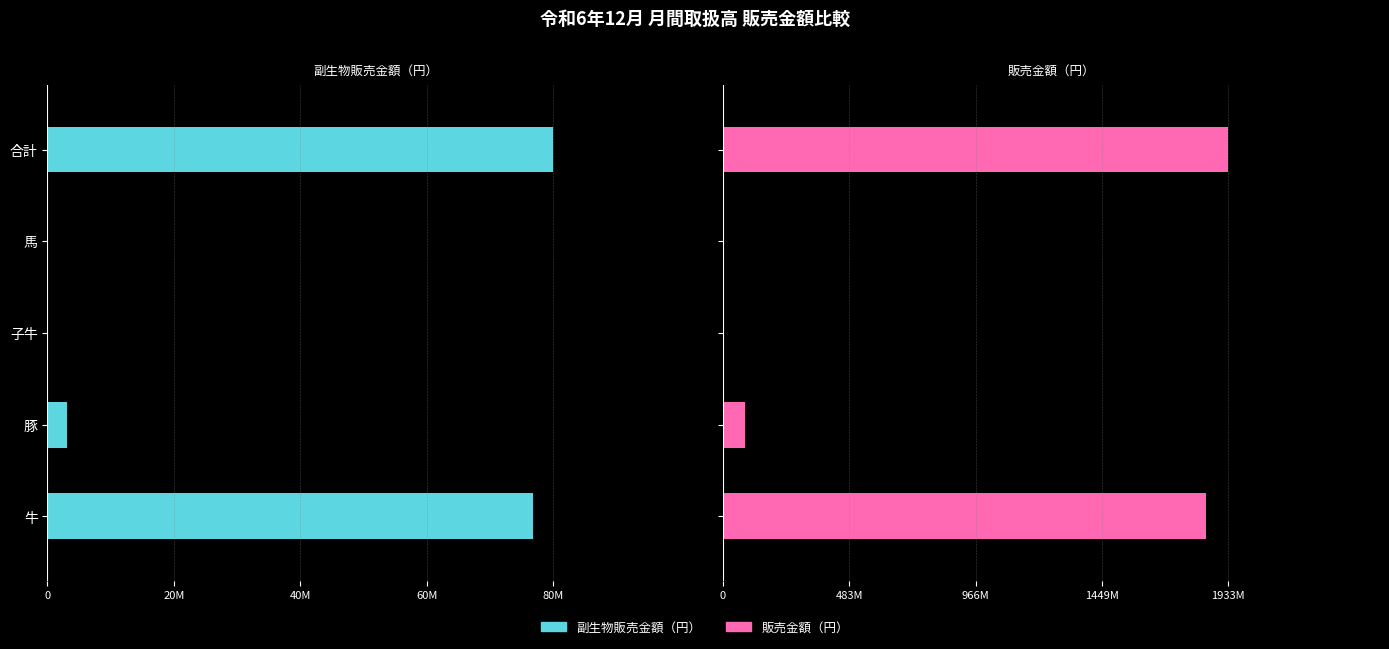

At how many categories does at least one series exceed 369827912?

2